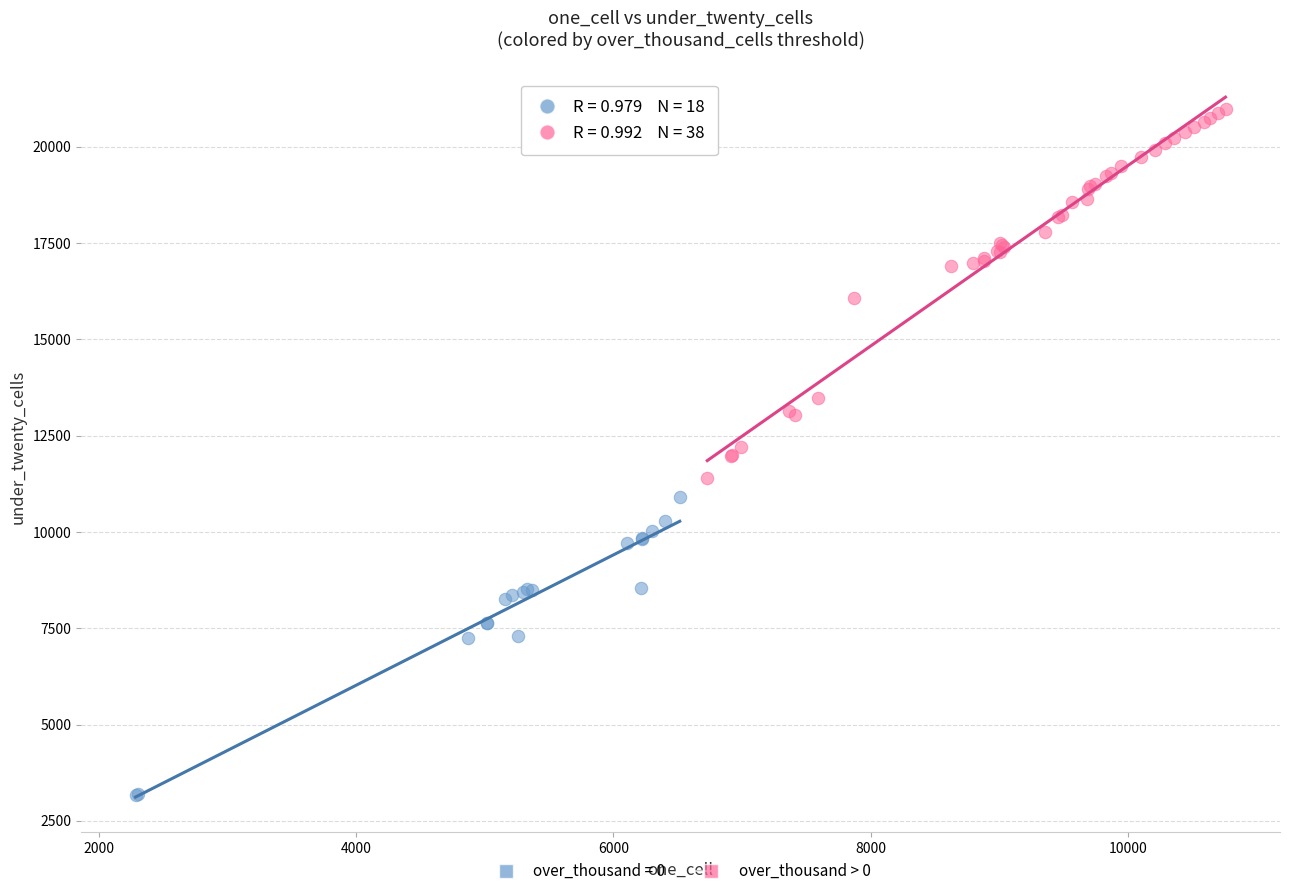

Which series has the largest Y range (max minus min)?

over_thousand > 0